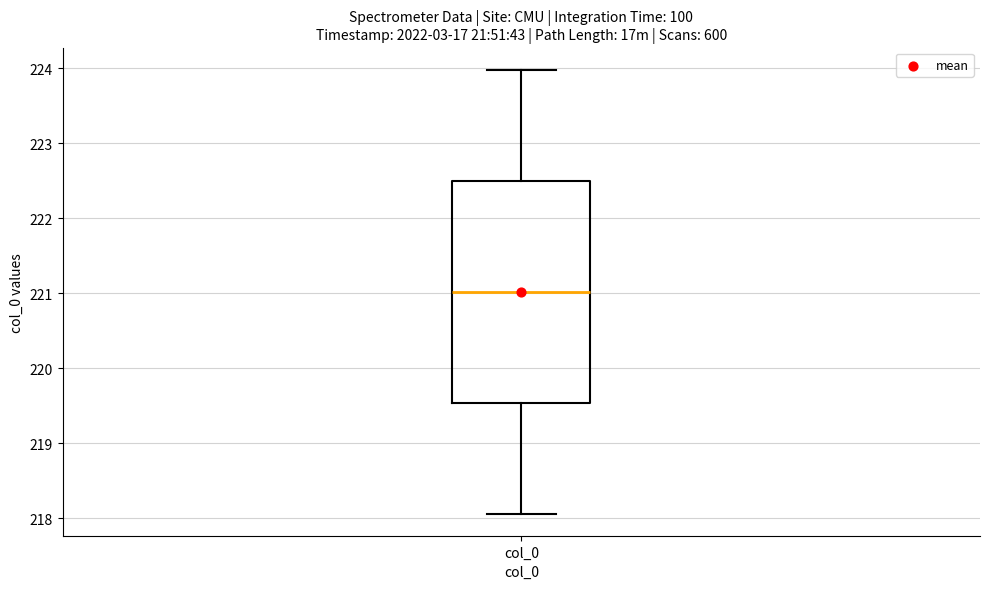

Transcribe this box plot: give where the median line is, the range the box spans, and where the two whiskers end, as read against the y-axis. The values are not printed on the chart, so give them approximately, as read against the axis.

median 221.0, box 219.5 to 222.5, whiskers 218.1 to 224.0